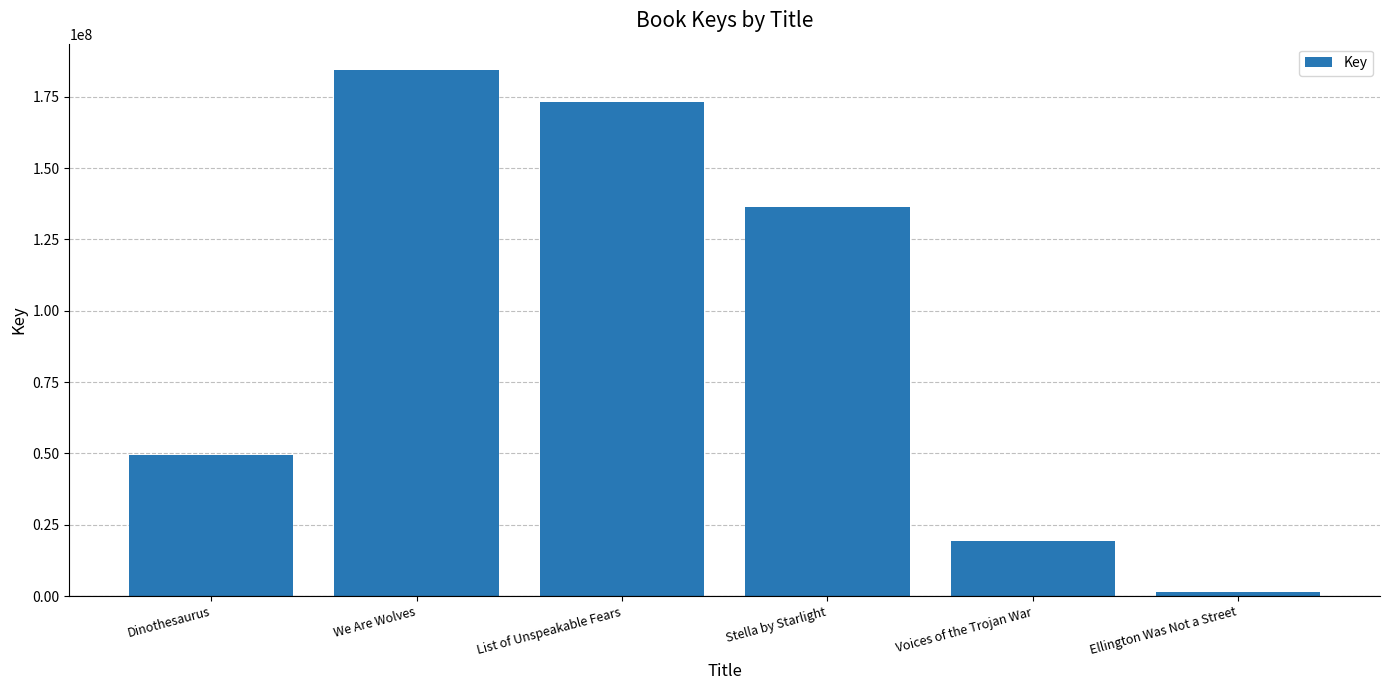

What is the minimum value shown in the chart?

1485087